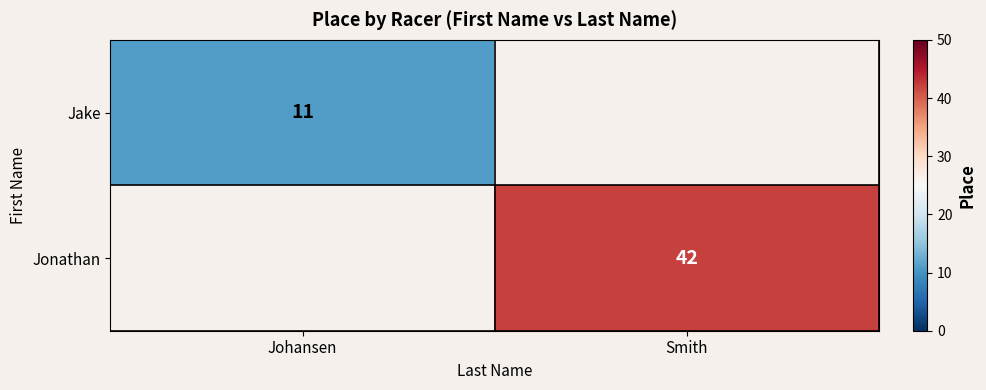

The value of Jake at Johansen is 3.0. True or false?

False